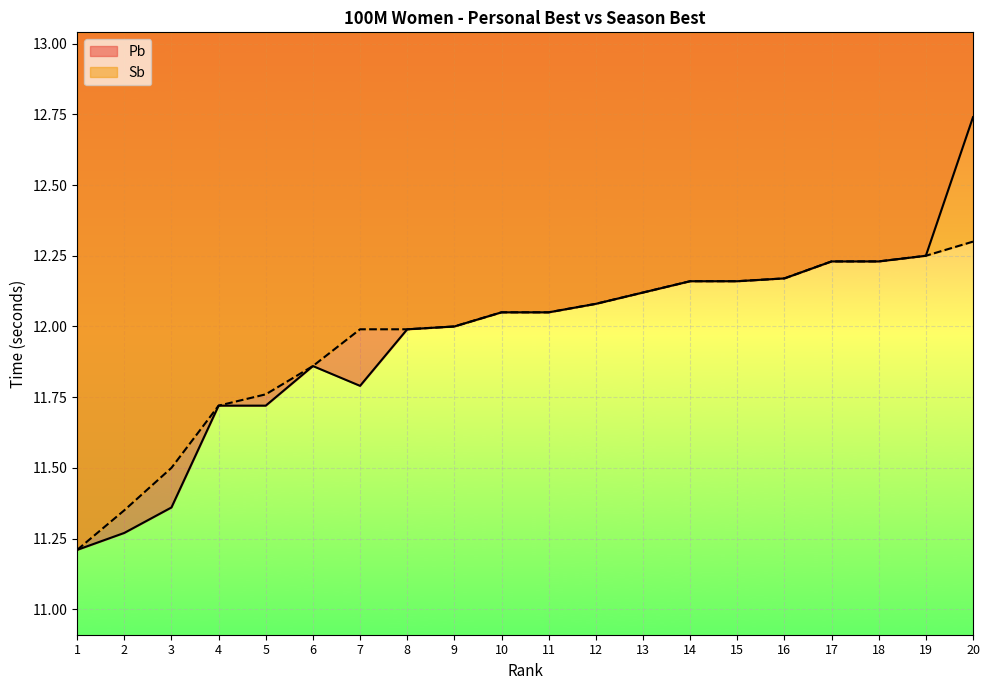

At which label does Sb first exceed 12?

10